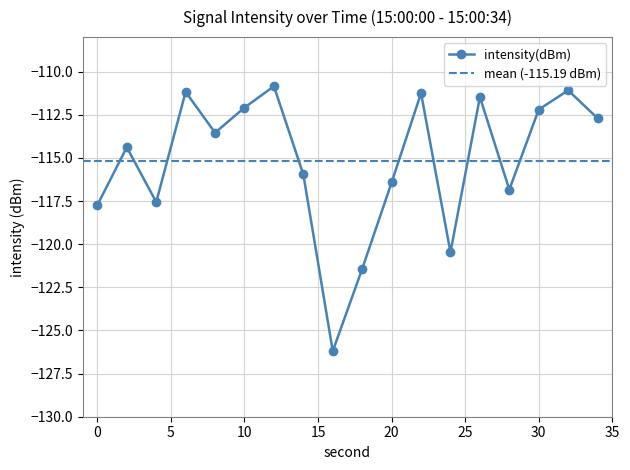

Reading left to right, list all the values displayed in this chart.

0=-117.7	2=-114.4	4=-117.6	6=-111.2	8=-113.5	10=-112.1	12=-110.8	14=-116.0	16=-126.2	18=-121.4	20=-116.4	22=-111.2	24=-120.5	26=-111.5	28=-116.8	30=-112.2	32=-111.1	34=-112.7